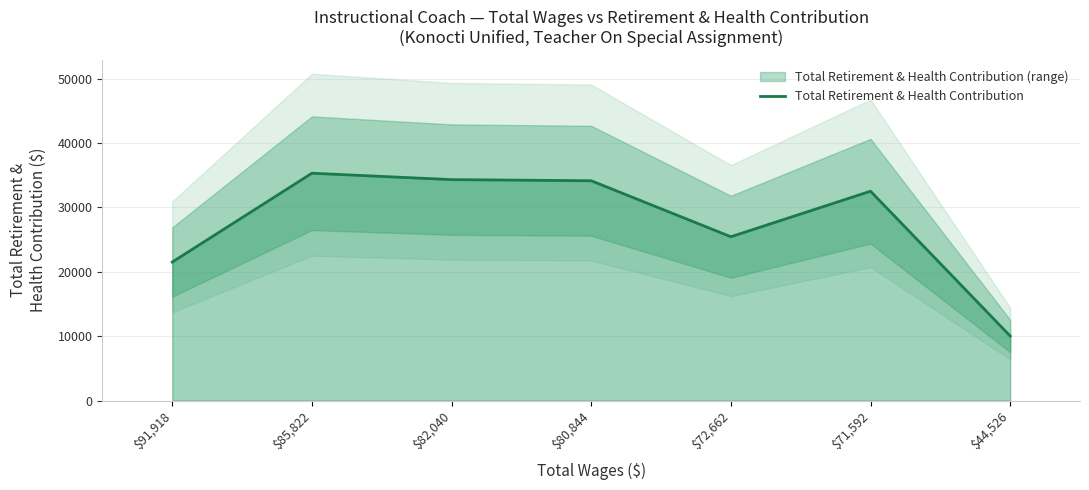

What is the maximum value shown in the chart?

35322